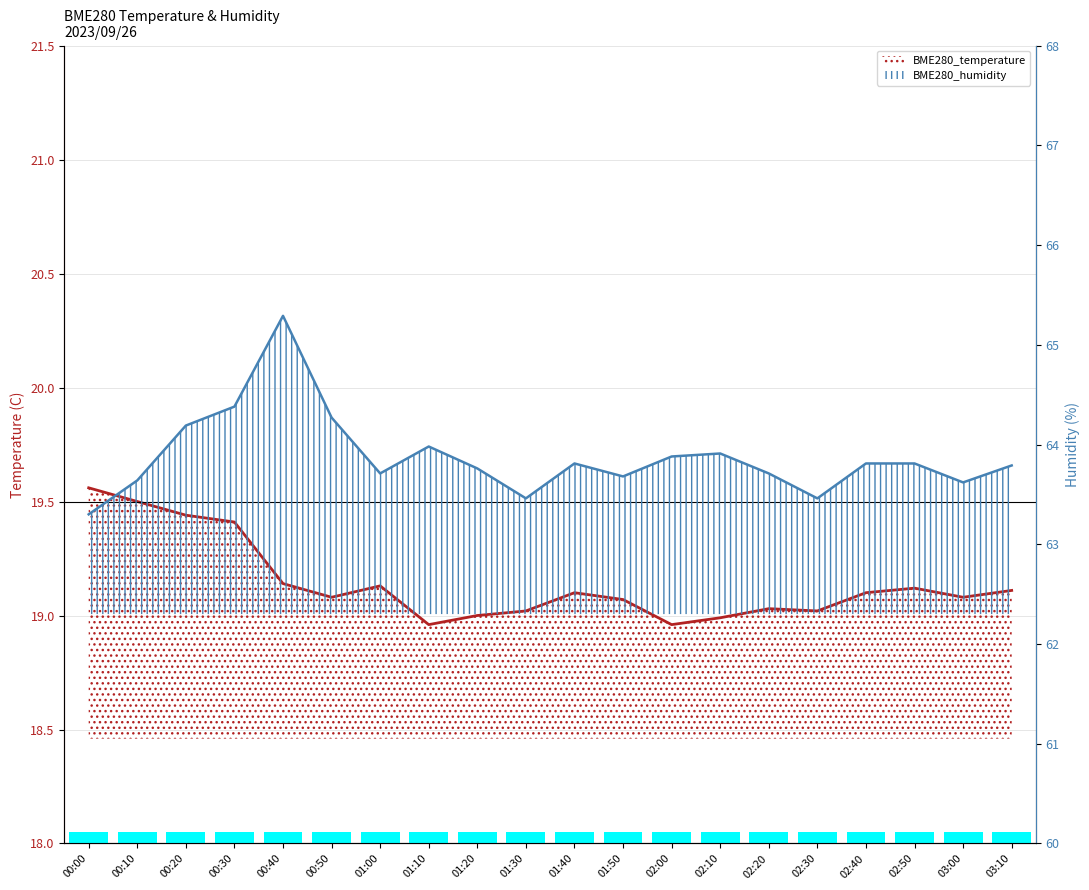

How many data points in BME280_temperature are above 19?

16